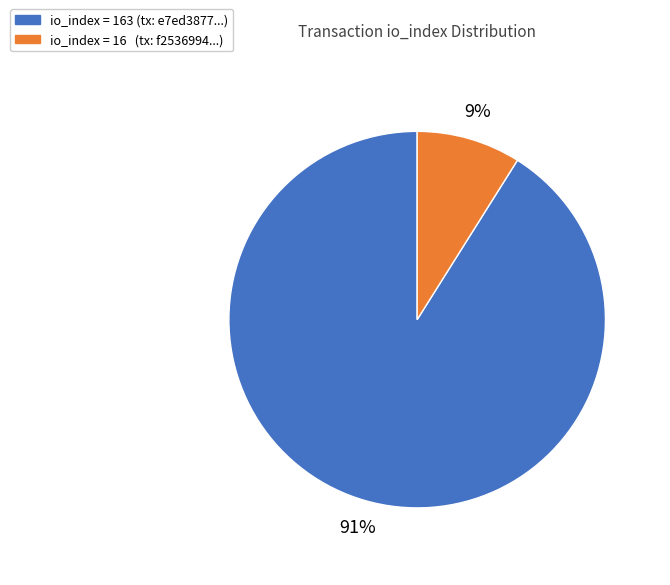

To the nearest percent, what is the difference between the largest and smallest slice percentages?

82%